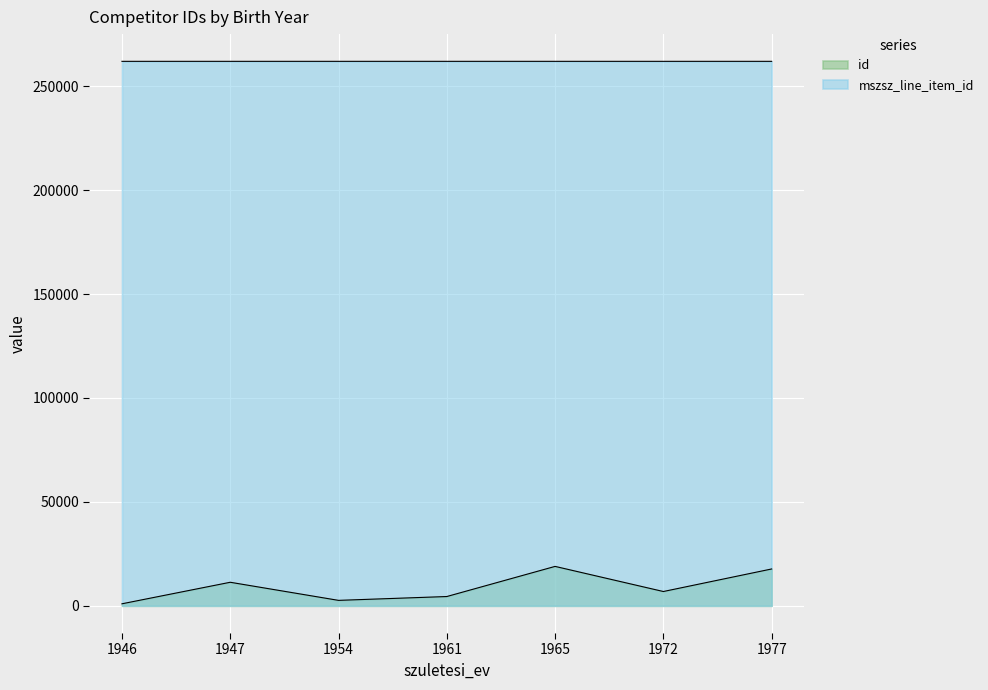

Does the chart display data point markers on the line(s)?

No